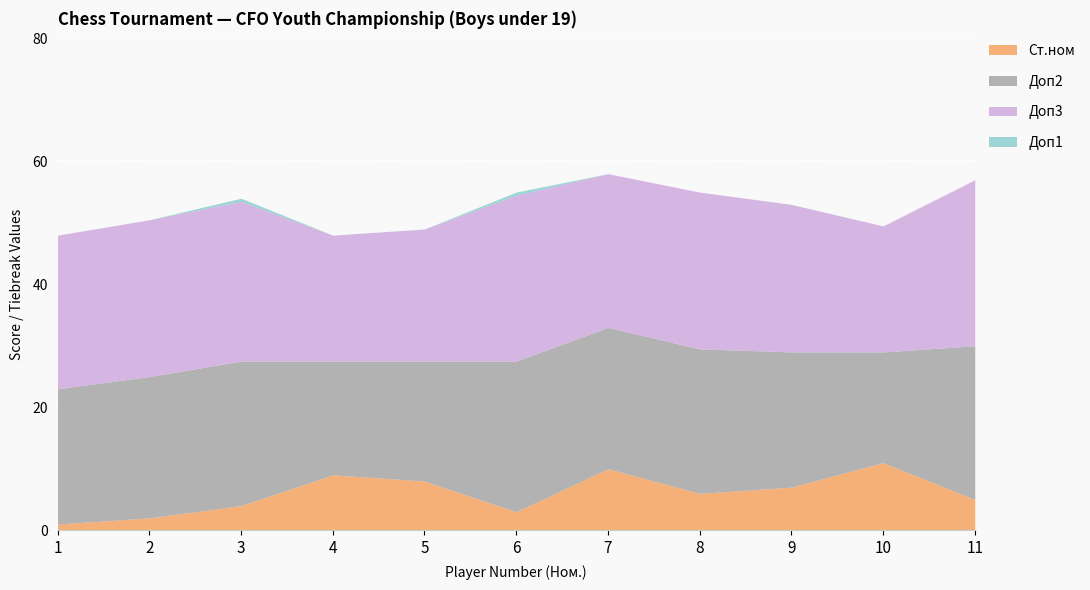

At which category does Ст.ном reach its first local peak?

4